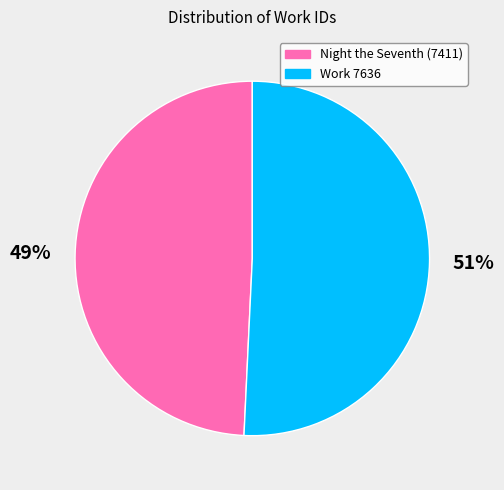

Does Work 7636 account for over 50% of the chart?

Yes